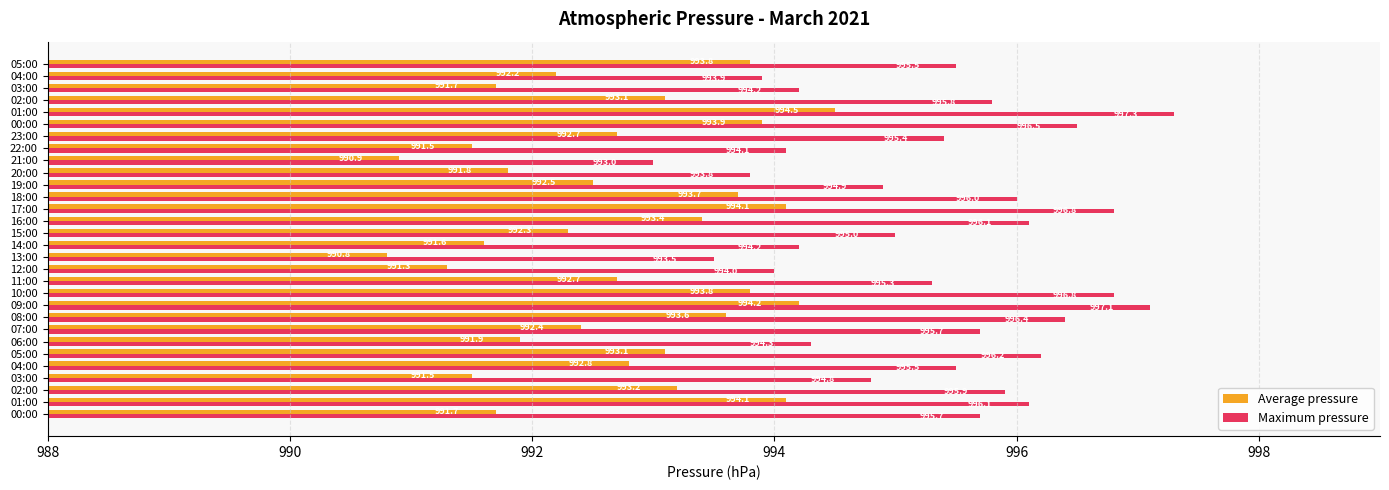

What are all the series names shown in the legend?

Average pressure, Maximum pressure